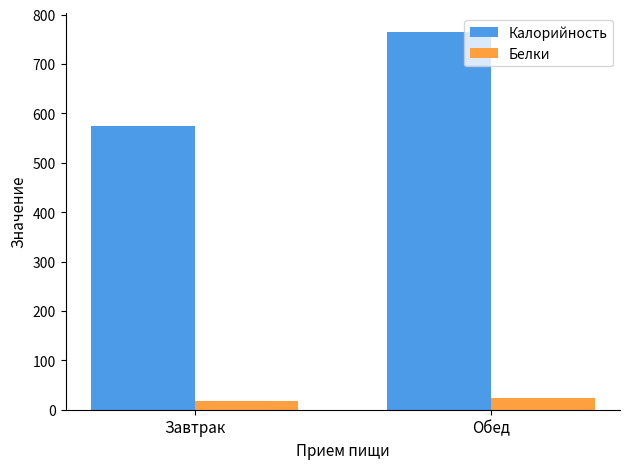

The value of Белки at Обед is 24.1. True or false?

True